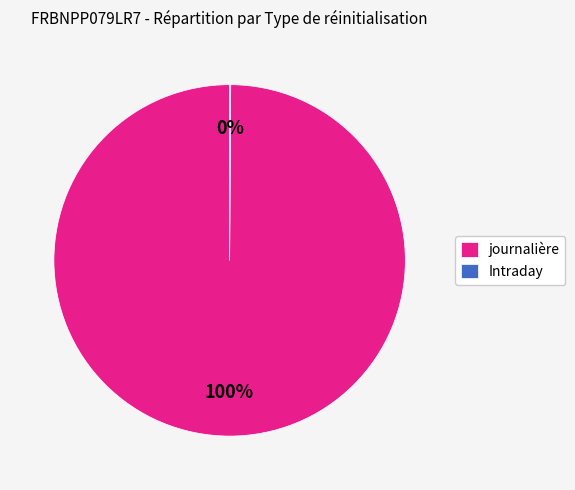

To the nearest percent, what is the average slice percentage?

50%